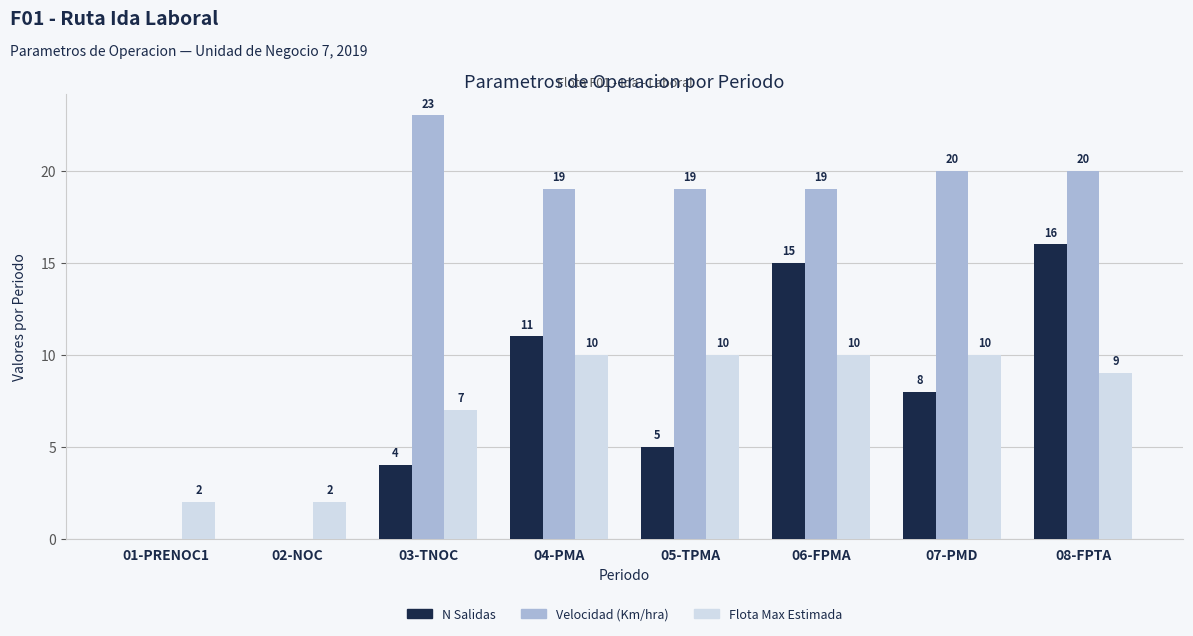

Is it true that N Salidas equals 0 at 02-NOC?

True